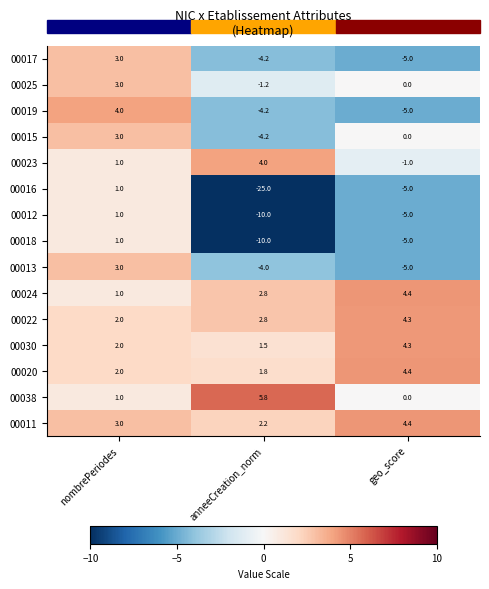

List the labels in order of 00017 value, smallest first.

geo_score, anneeCreation_norm, nombrePeriodes